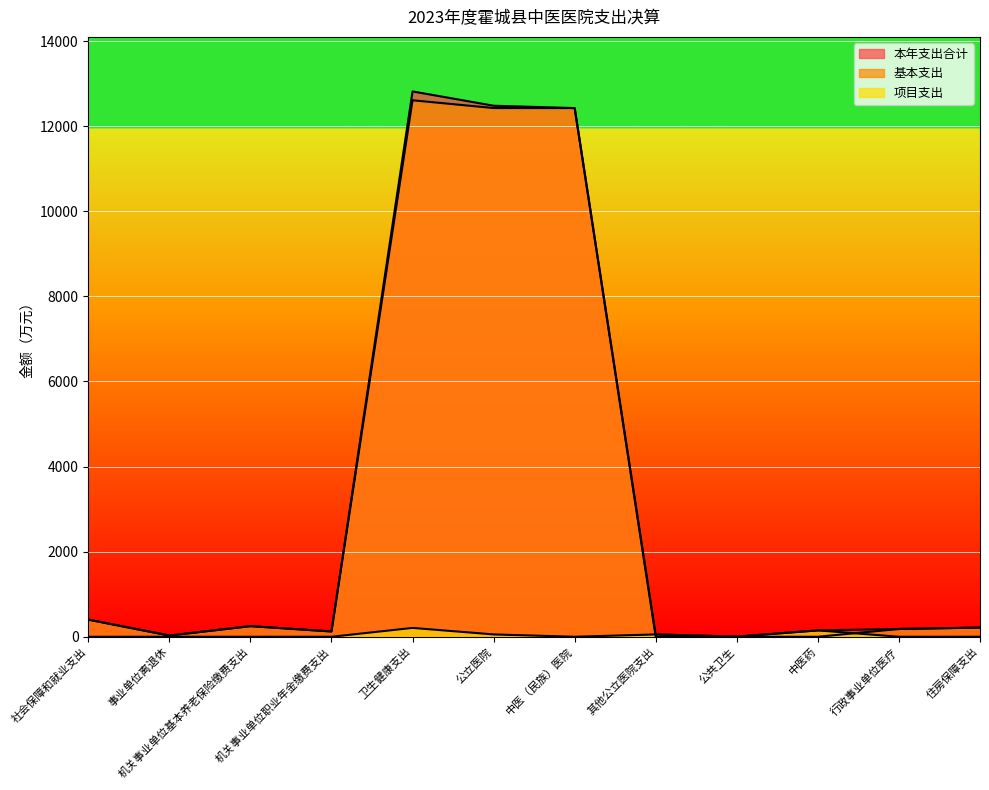

In 项目支出, how many points are higher than both neighbors (excluding endpoints)?

3